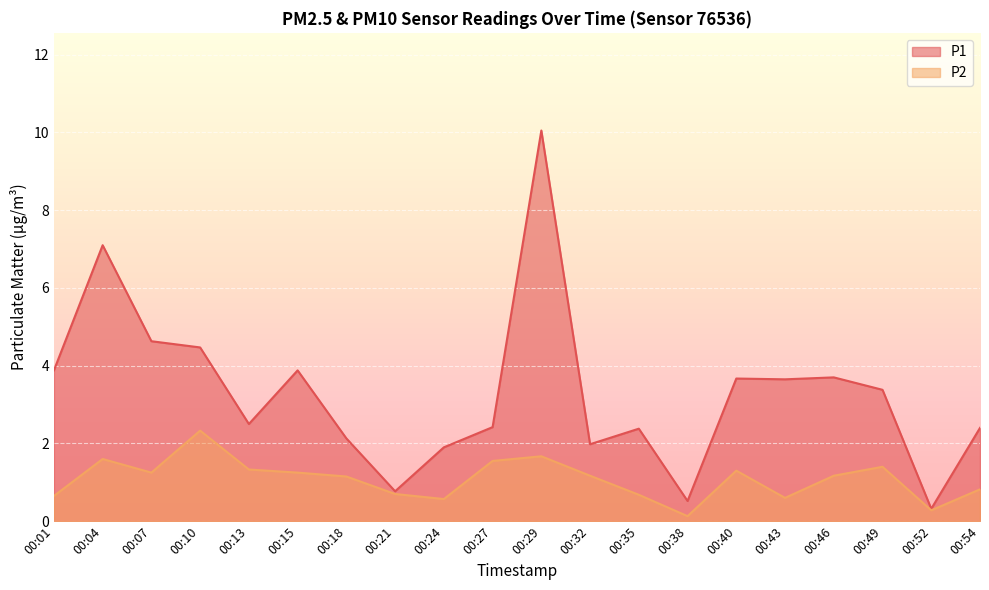

What is the difference between the maximum and second lowest values in the P2 series?

2.0